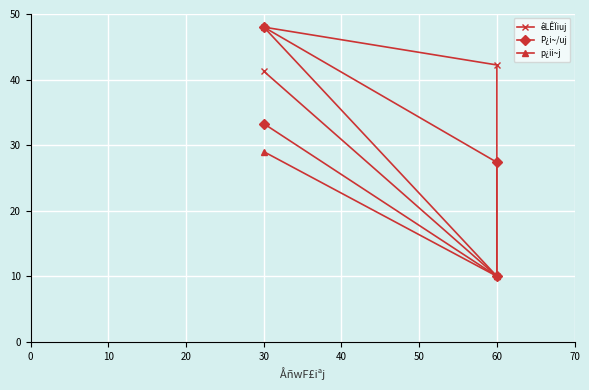

How many lines are shown in the chart?

3